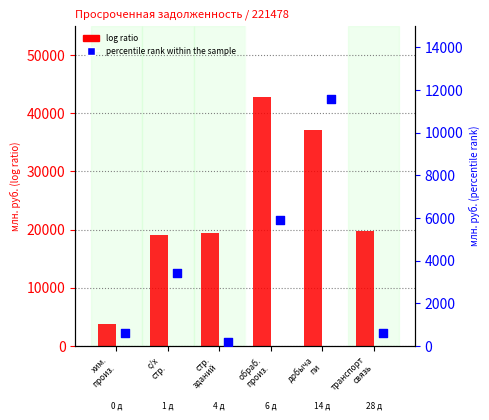

Which series contains the lowest Y value?

percentile rank within the sample